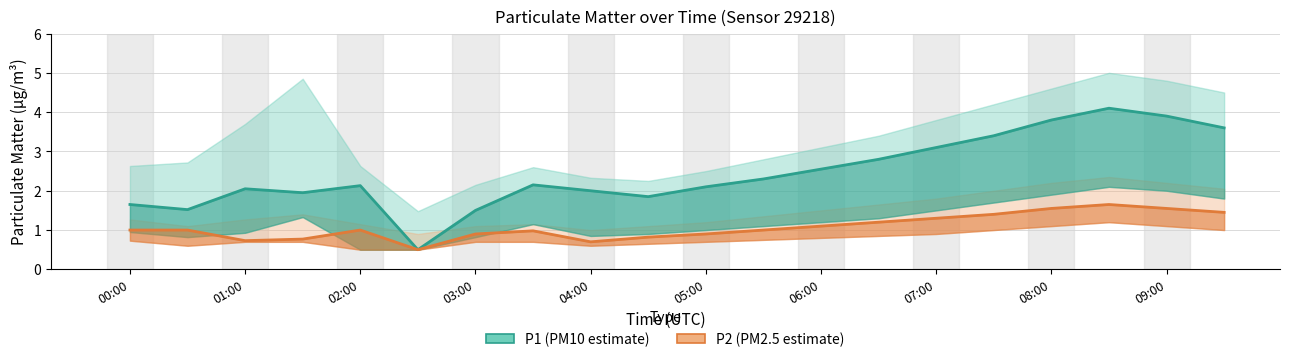

At which category does P1_upper reach its first local peak?

01:30